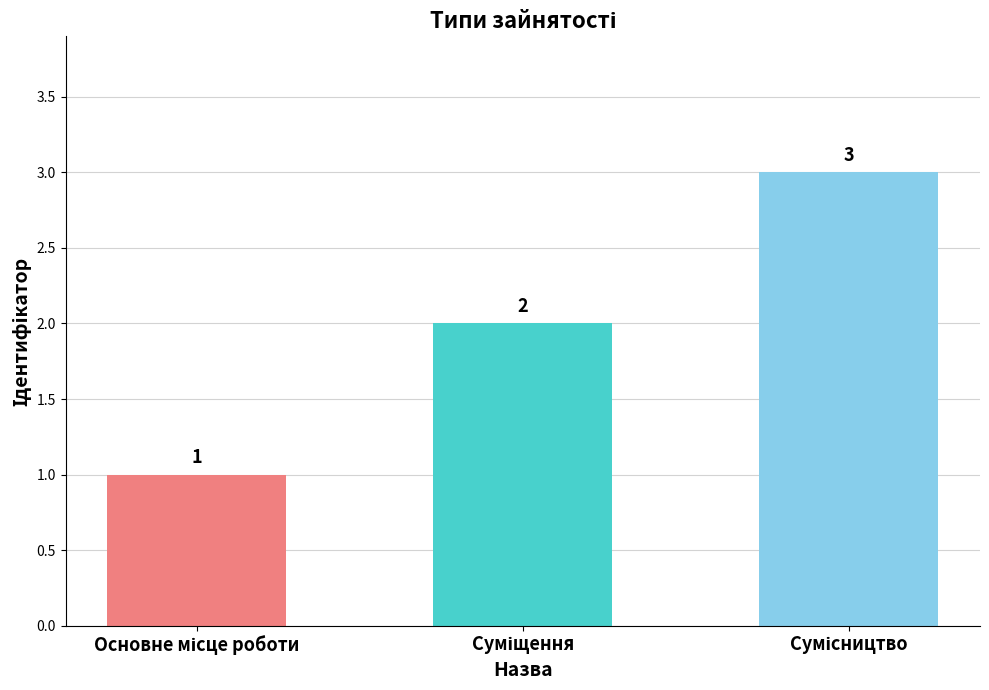

How many values are between 1 and 3?

3